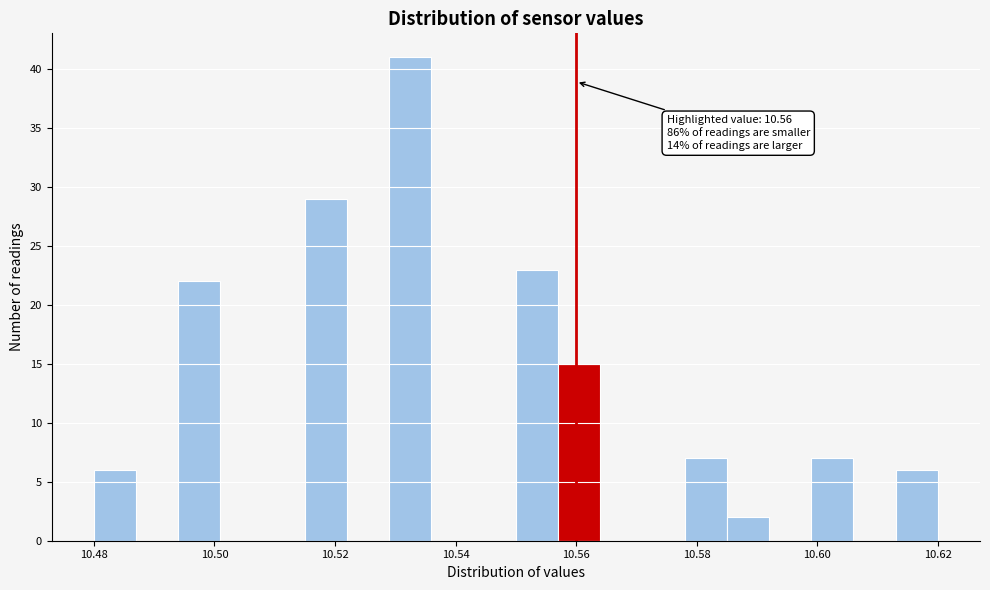

Around what value on the x-axis is the tallest bar? Give the approximate position of its centre, as read against the axis.

10.532